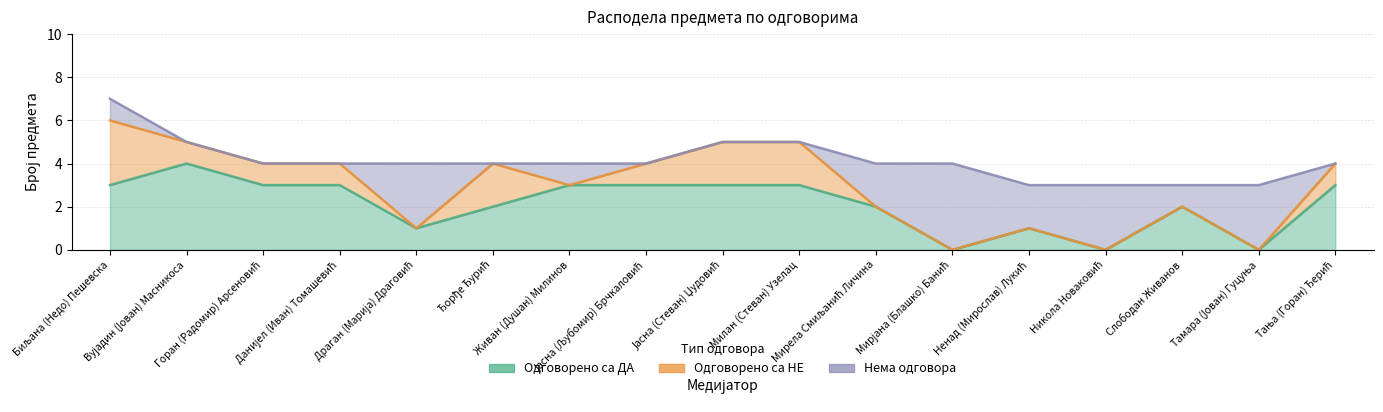

What is the label of the 9th point from the left?

Јасна (Стеван) Џудовић